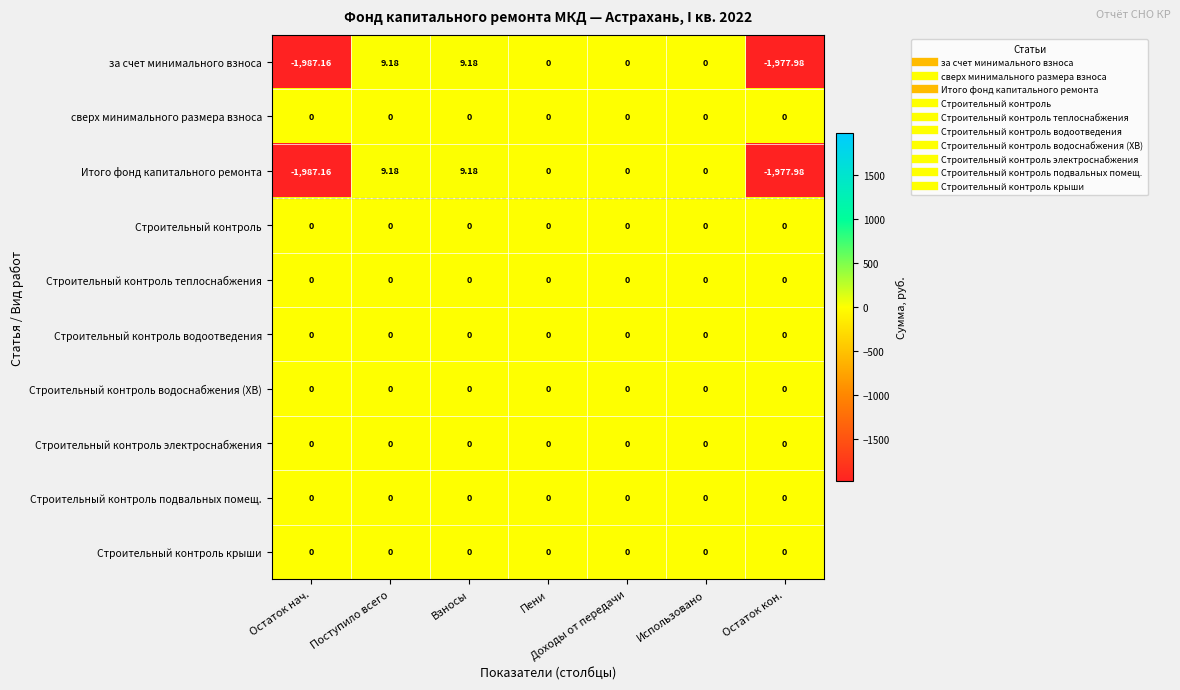

Which category has the lowest value across all series?

Остаток нач.